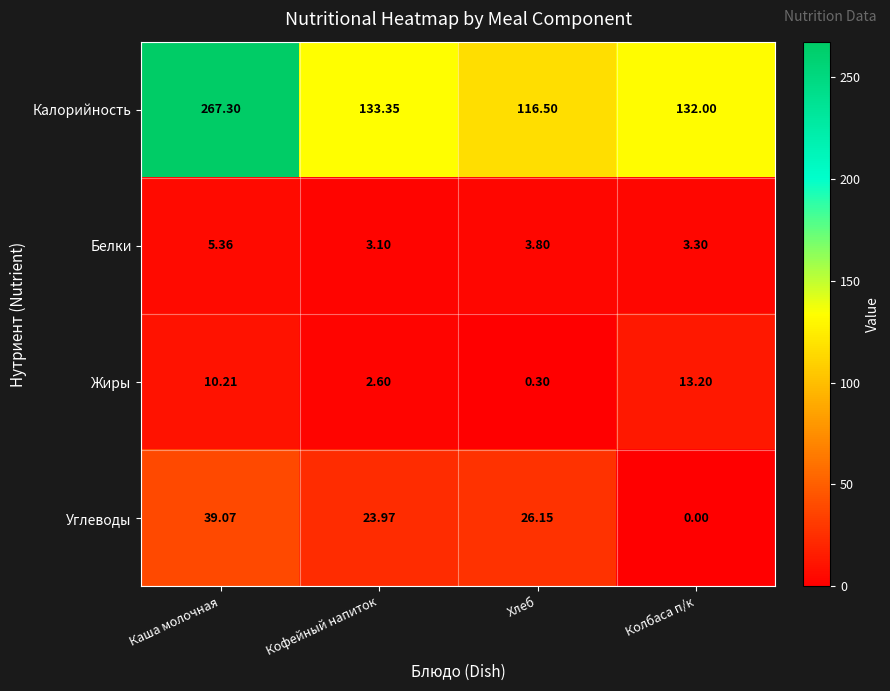

Rank the series by their maximum value, from highest to lowest.

Калорийность, Углеводы, Жиры, Белки